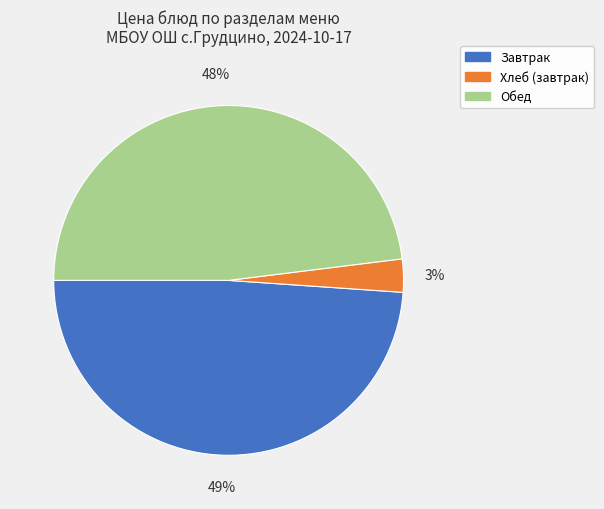

To the nearest percent, what is the average slice percentage?

33%